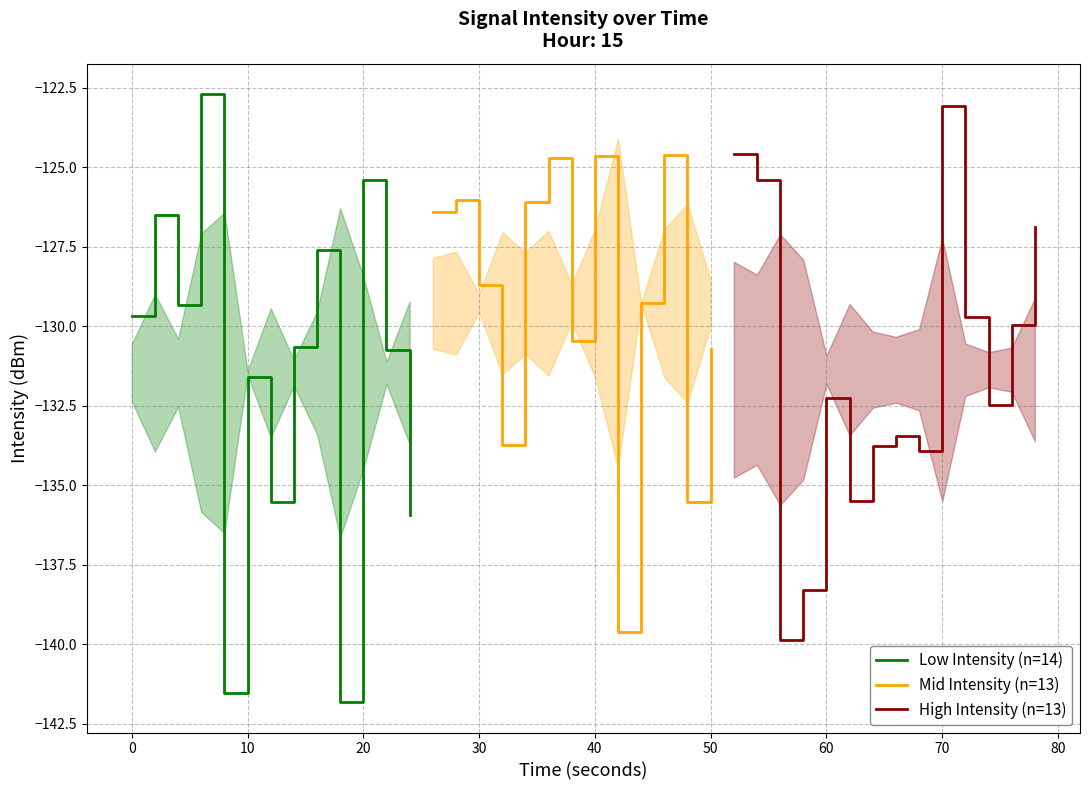

What is the lowest value of the Low Intensity (n=14) series?

-141.8